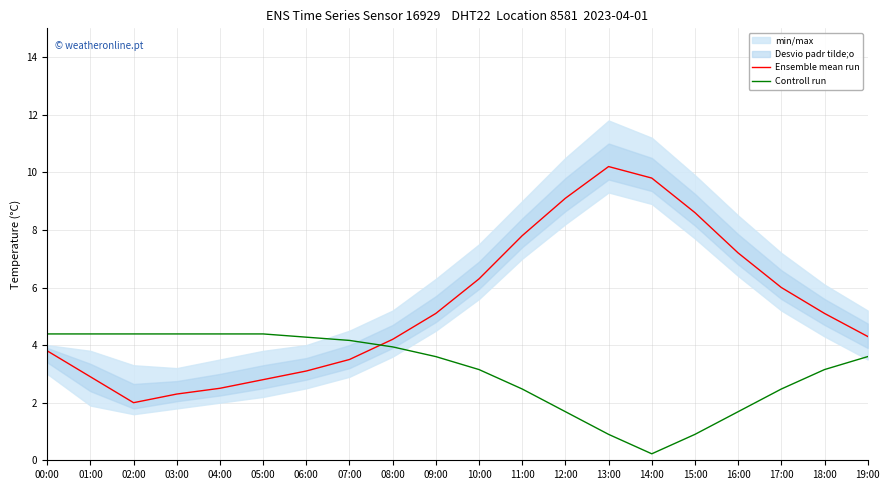

What position from the left is 07:00?

8